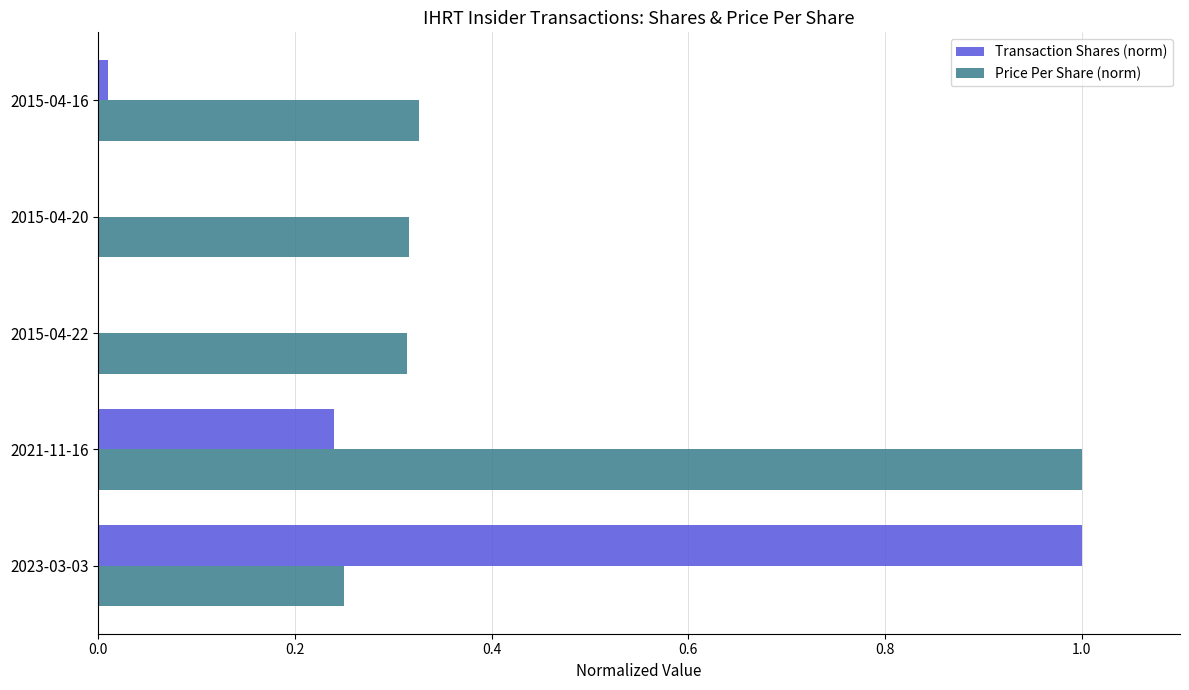

What are all the series names shown in the legend?

Transaction Shares (norm), Price Per Share (norm)